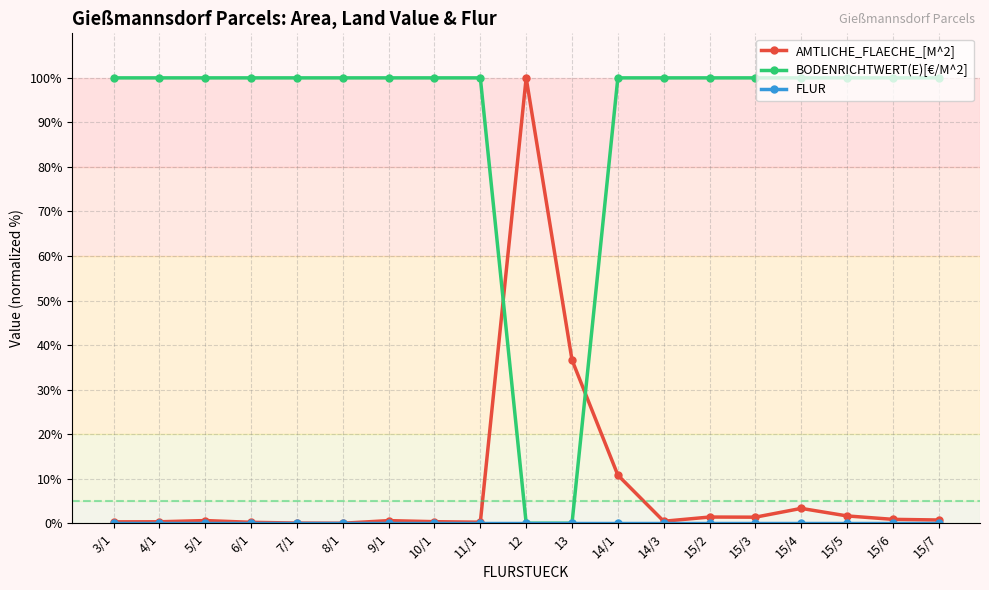

True or false: AMTLICHE_FLAECHE_[M^2] has more than 2 interior local peaks.

True